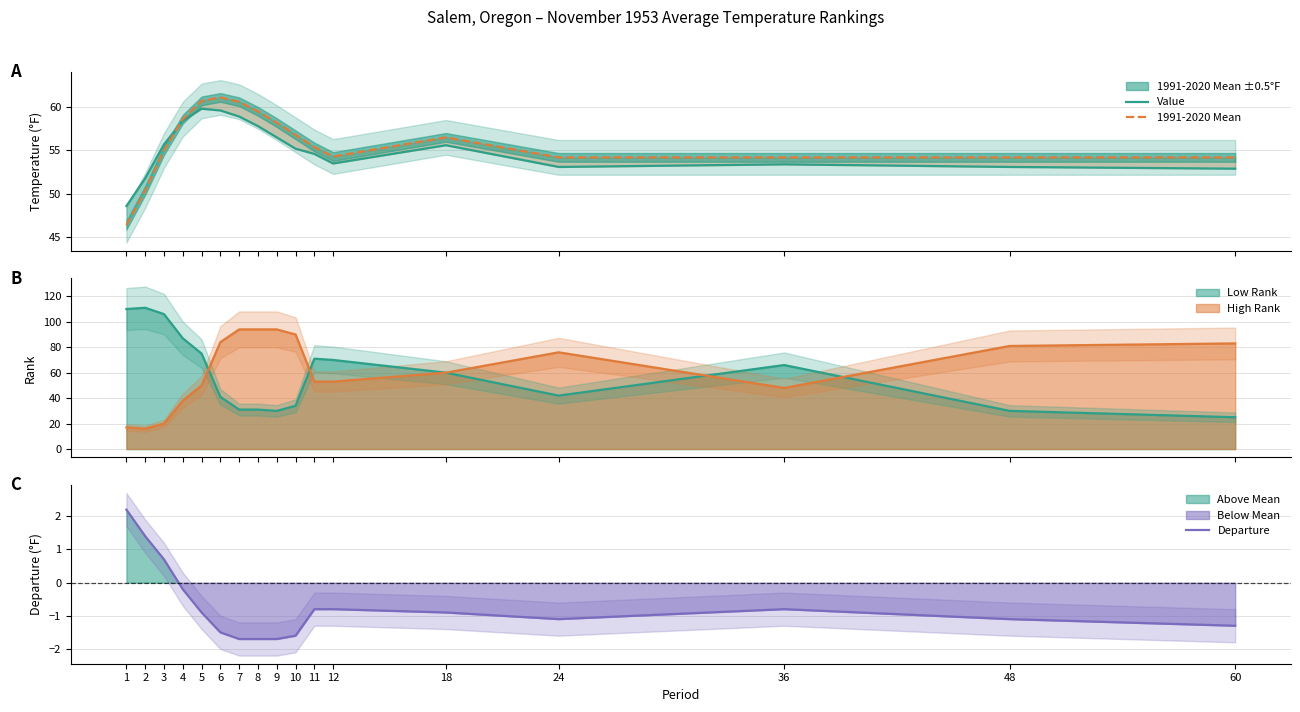

Does the chart display data point markers on the line(s)?

No